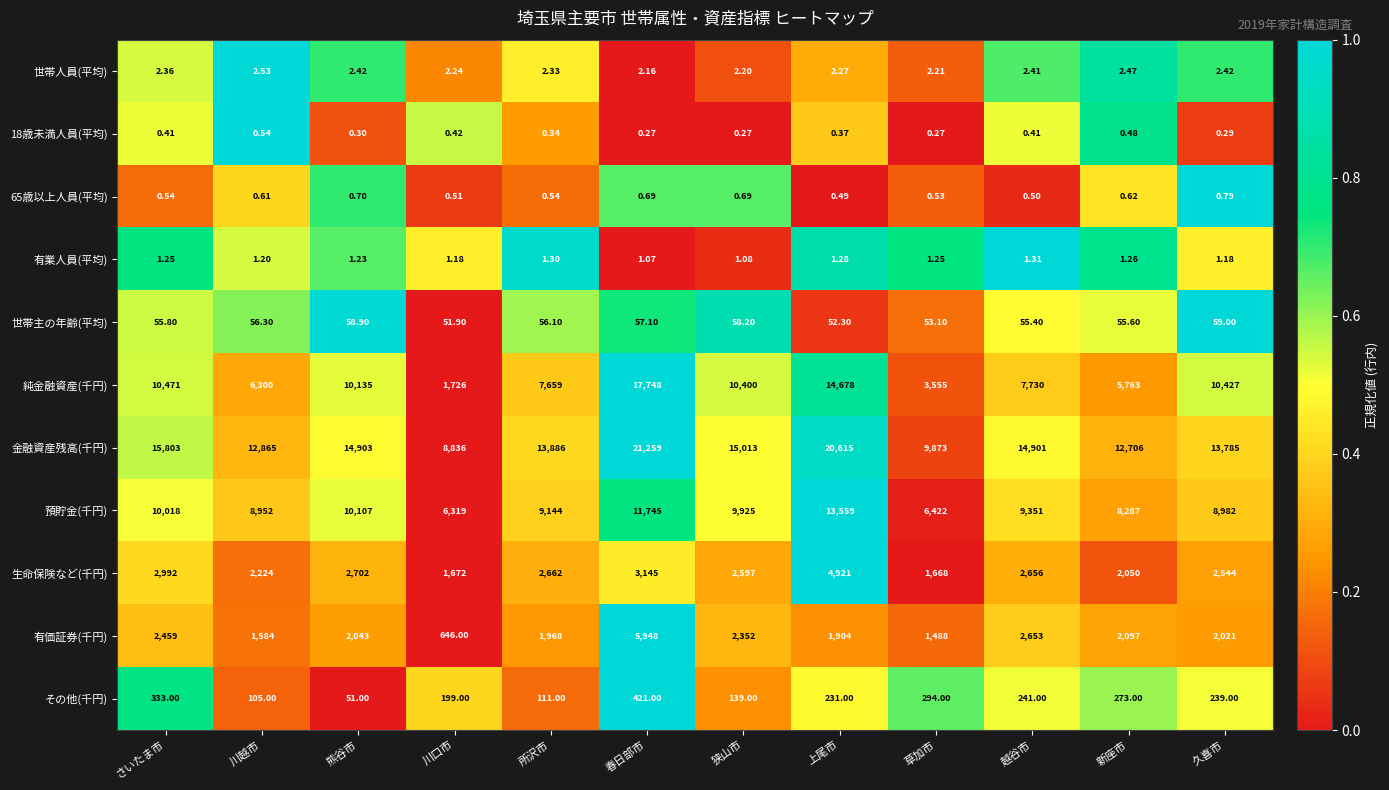

What is the greatest value displayed?

21259.0